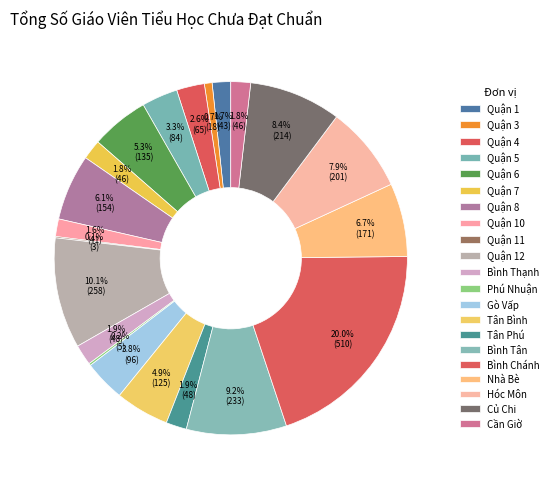

How many slices are in this pie chart?

21